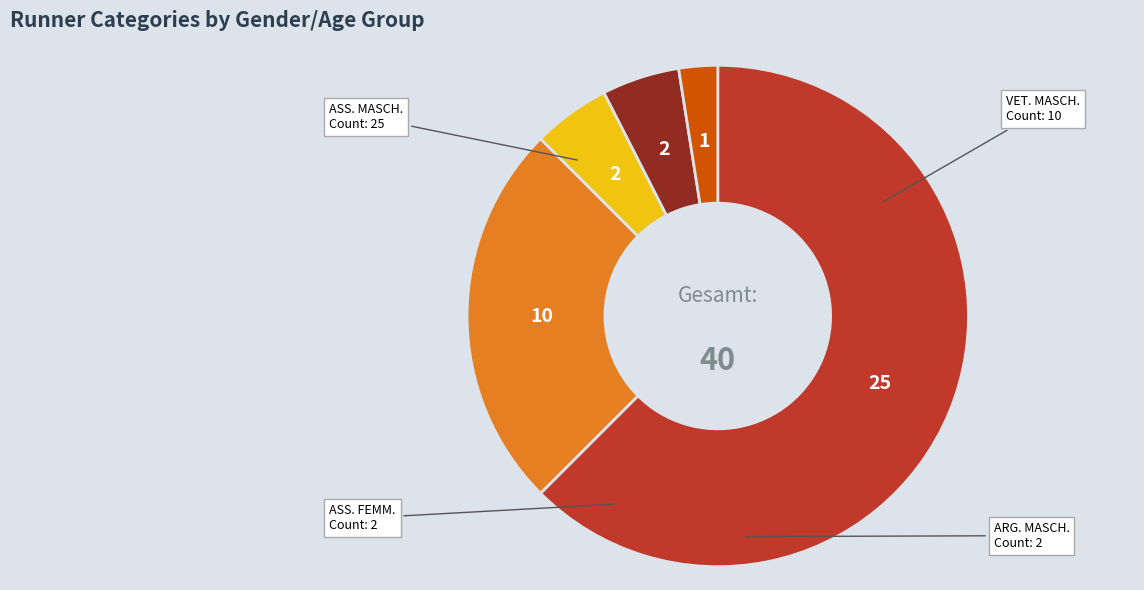

Does any single category account for the majority?

Yes